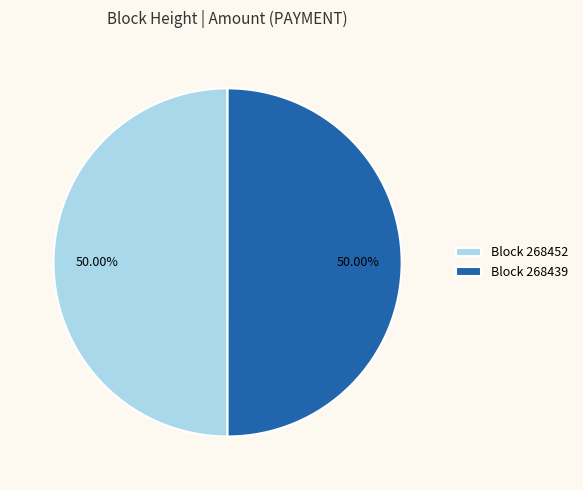

Combined, do Block 268439 and Block 268452 account for over 50%?

Yes